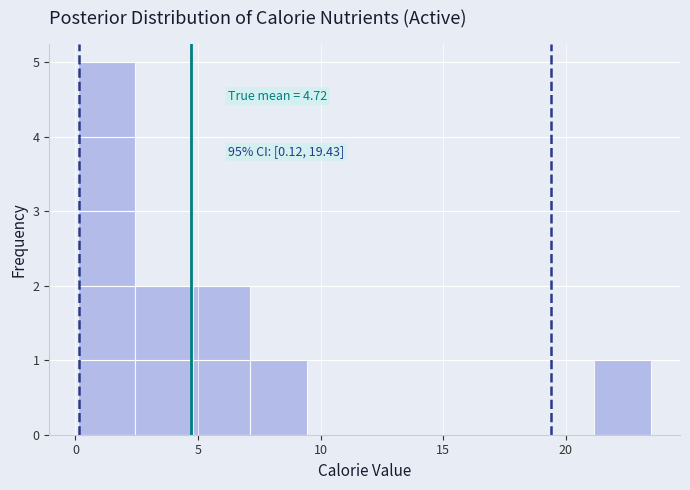

Over which range of the x-axis is the bar tallest?

0.0 to 2.5